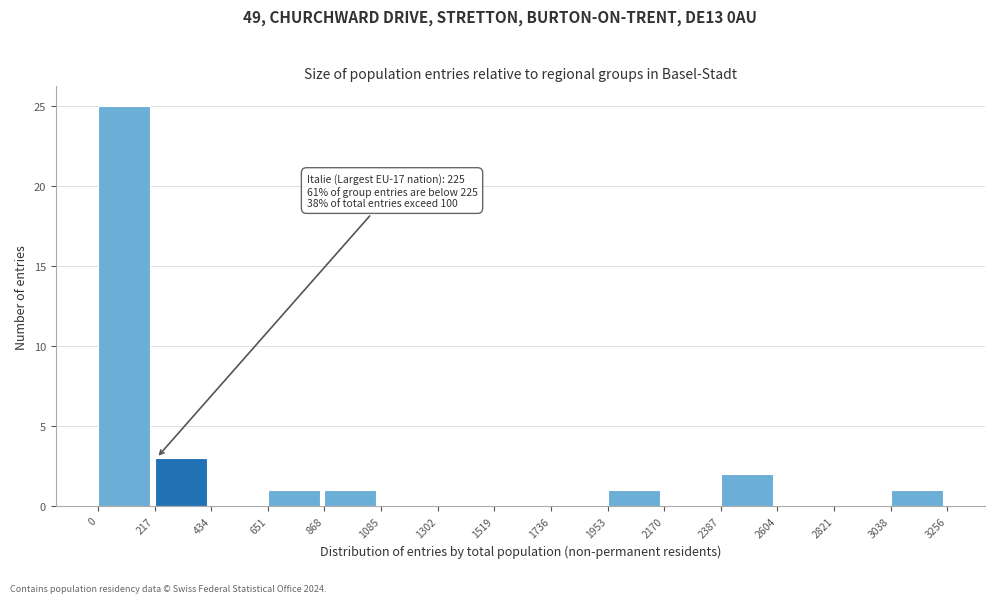

Which range on the x-axis has the tallest bar?

0 to 217